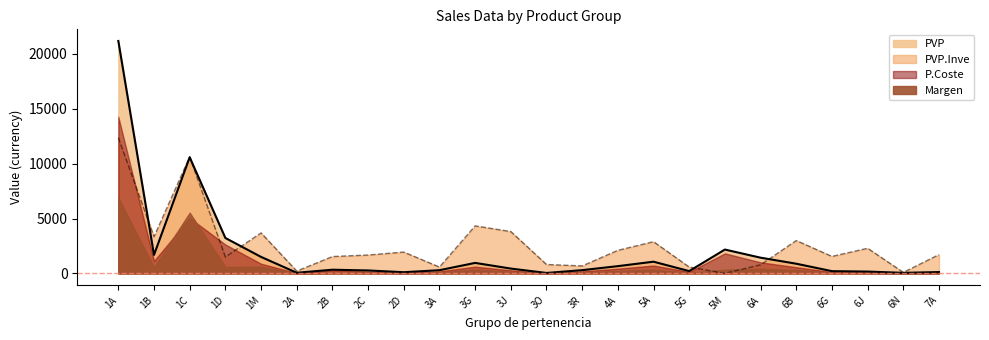

Which series ends up on top after the final intersection of PVP and PVP.Inve?

PVP.Inve